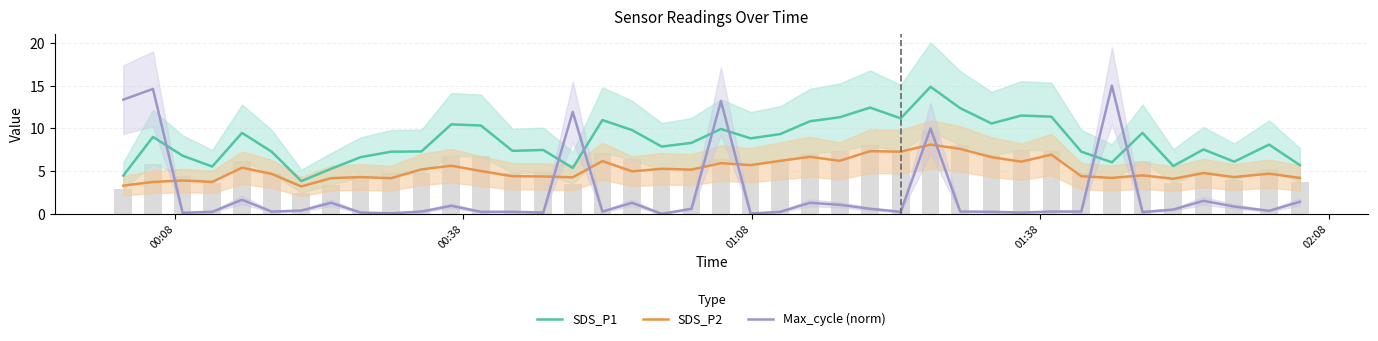

What are all the series names shown in the legend?

SDS_P1, SDS_P2, Max_cycle (norm)